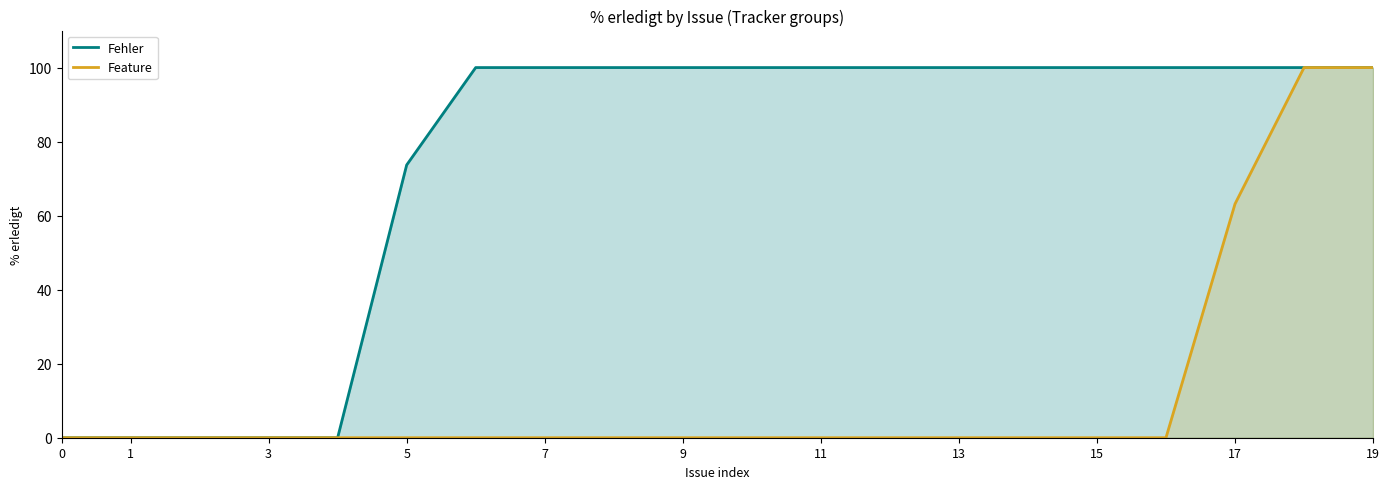

Rank the series by their maximum value, from lowest to highest.

Fehler, Feature